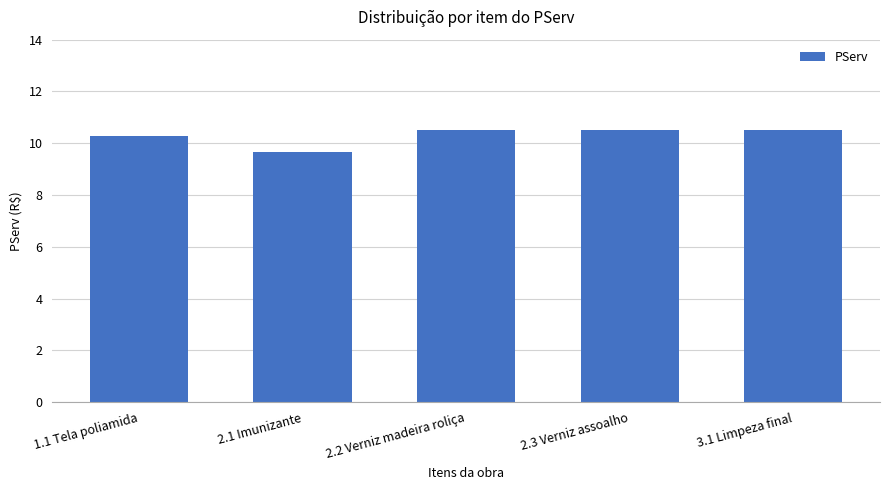

How many distinct data groups are displayed?

1